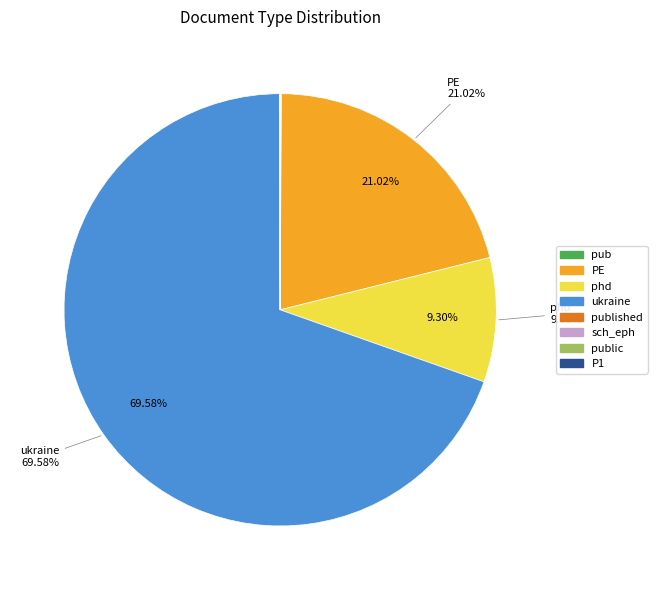

What is the largest slice in the pie chart?

ukraine